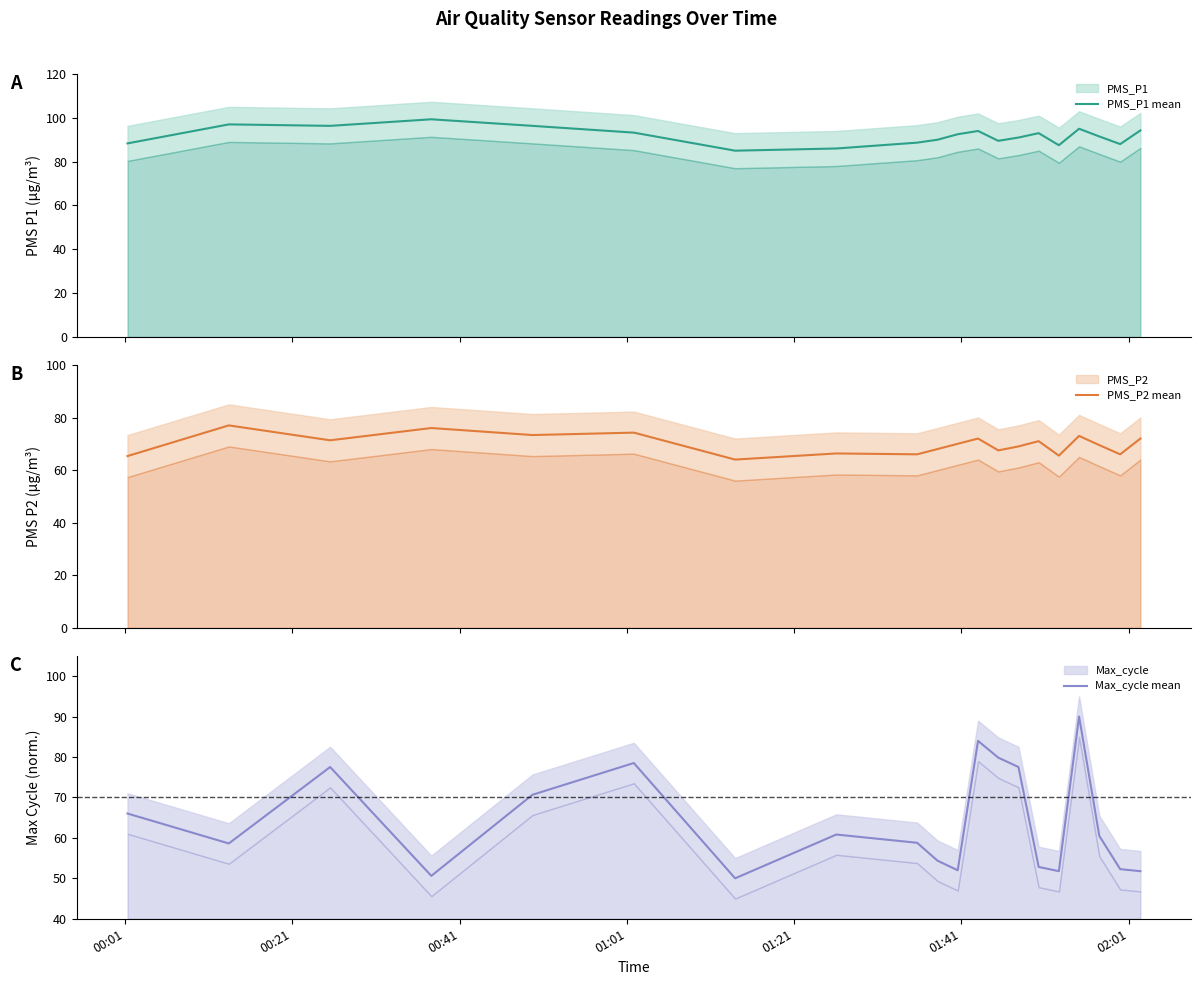

What is the lowest value of the PMS_P2 mean series?

64.0